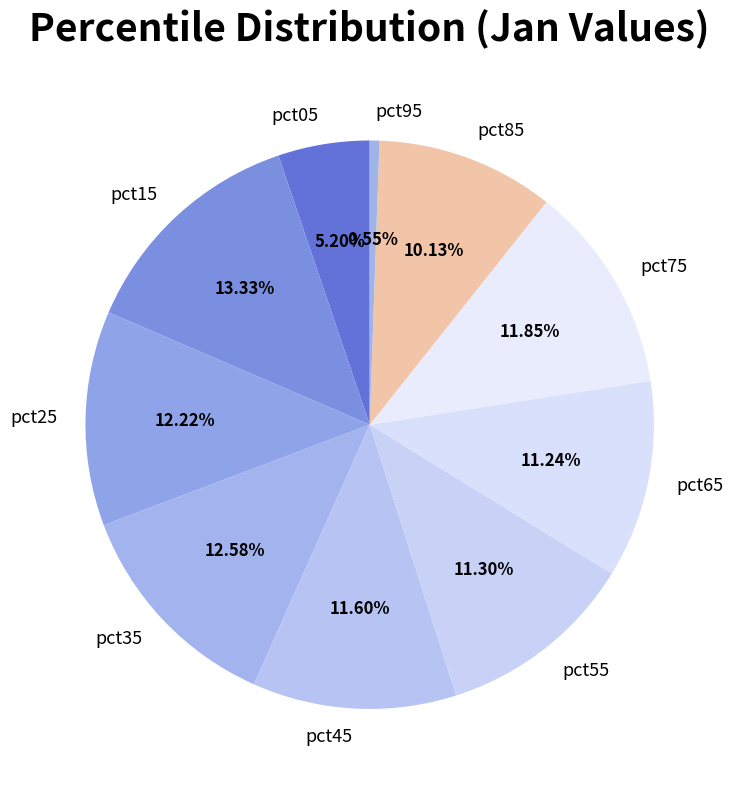

Is it true that pct35 is 22% of the pie?

False